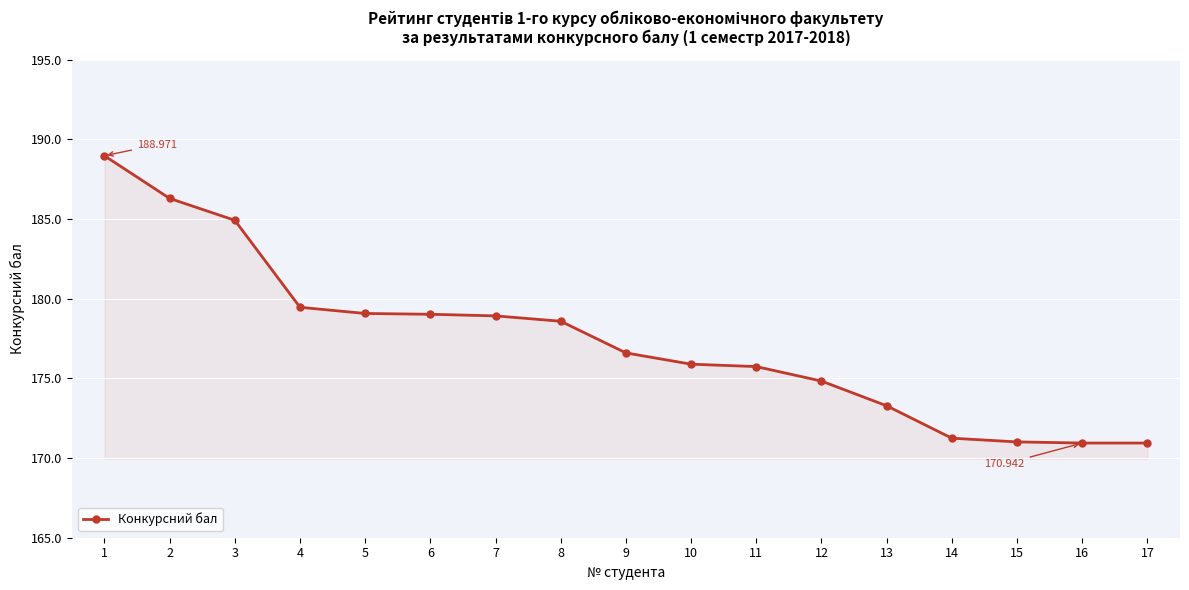

How many data points does each series have?

17